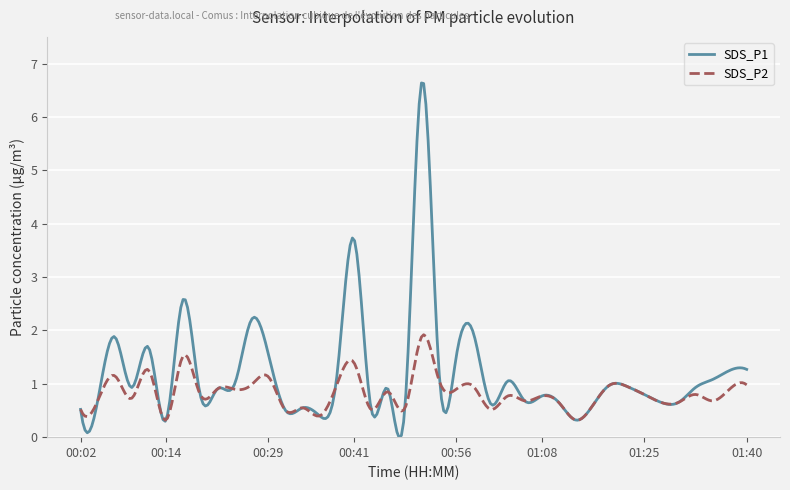

How many lines are shown in the chart?

2